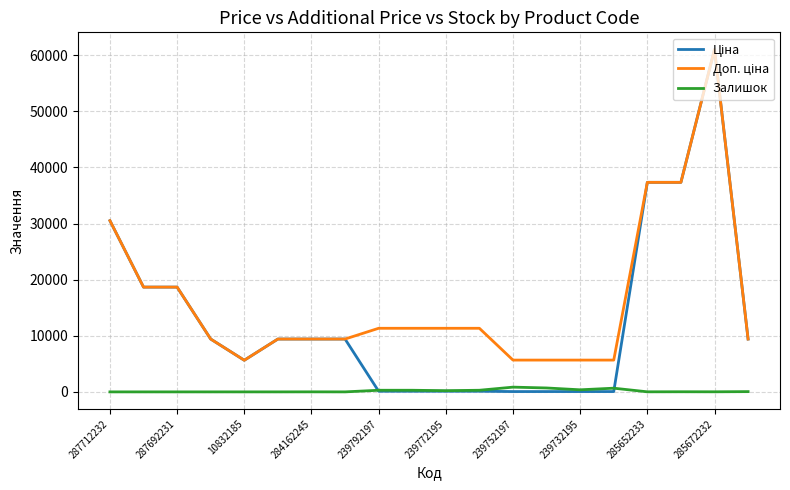

List the series in order of their peak value, highest first.

Ціна, Доп. ціна, Залишок